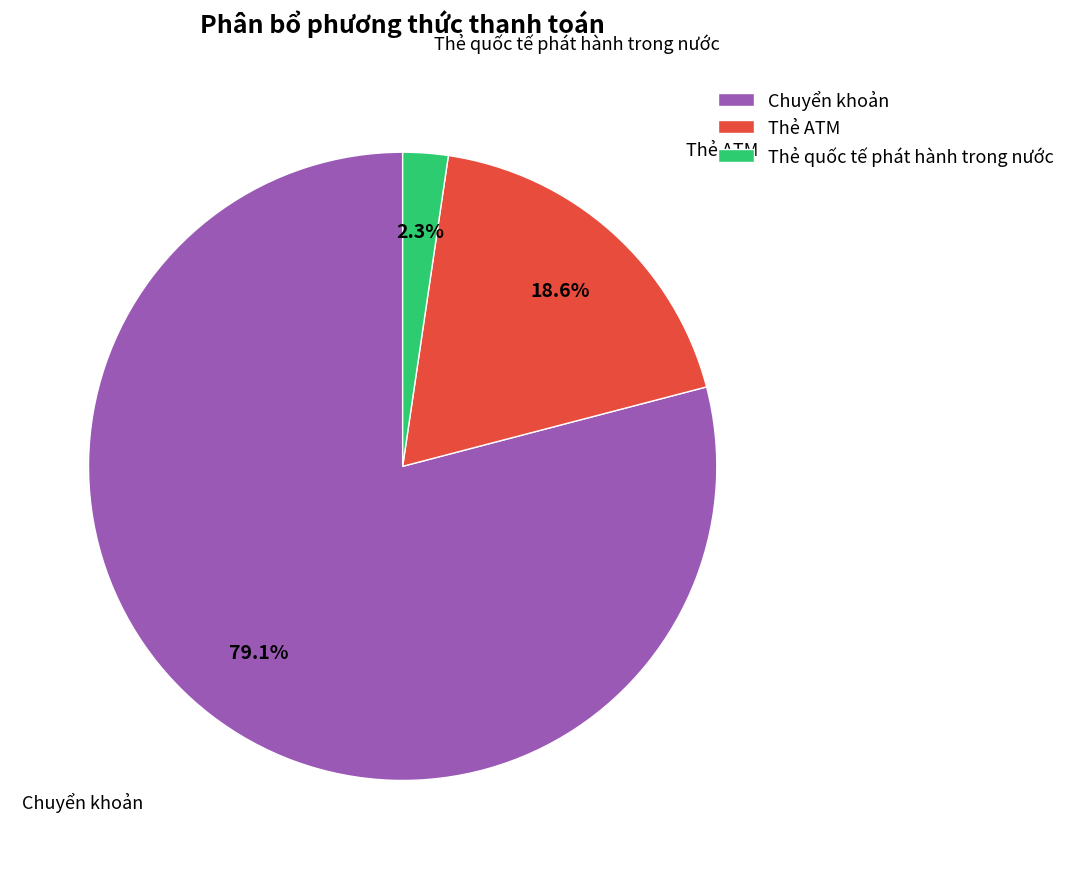

How many slices are in this pie chart?

3